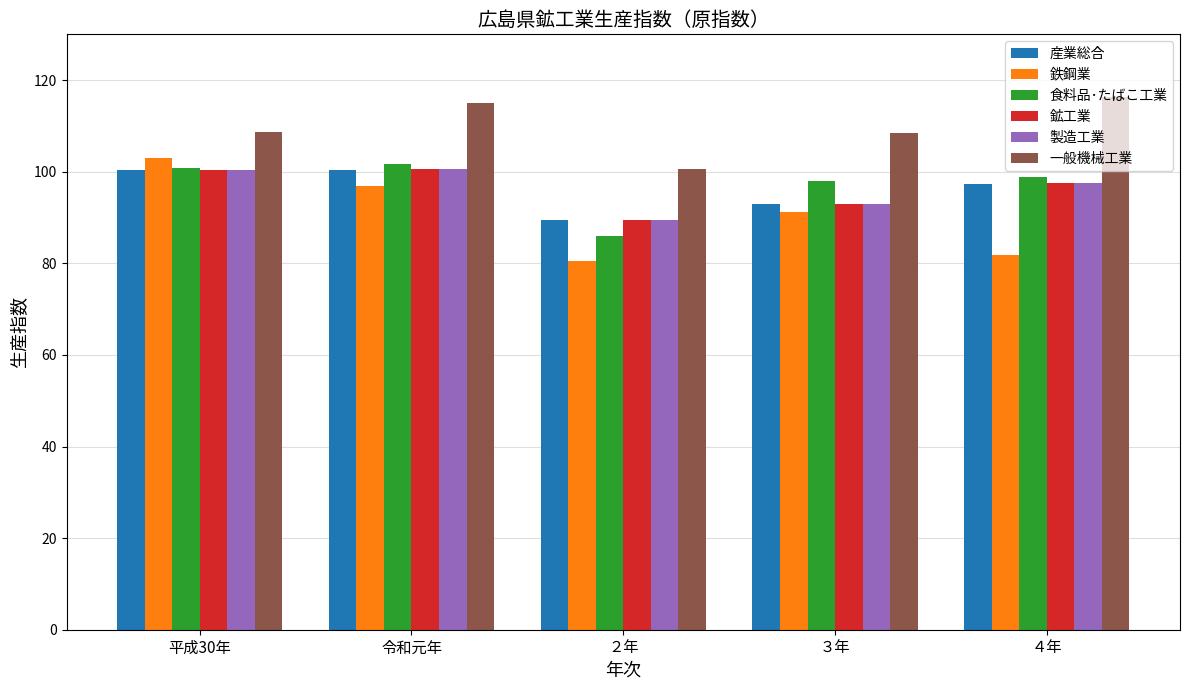

Which series has the largest total across all categories?

一般機械工業